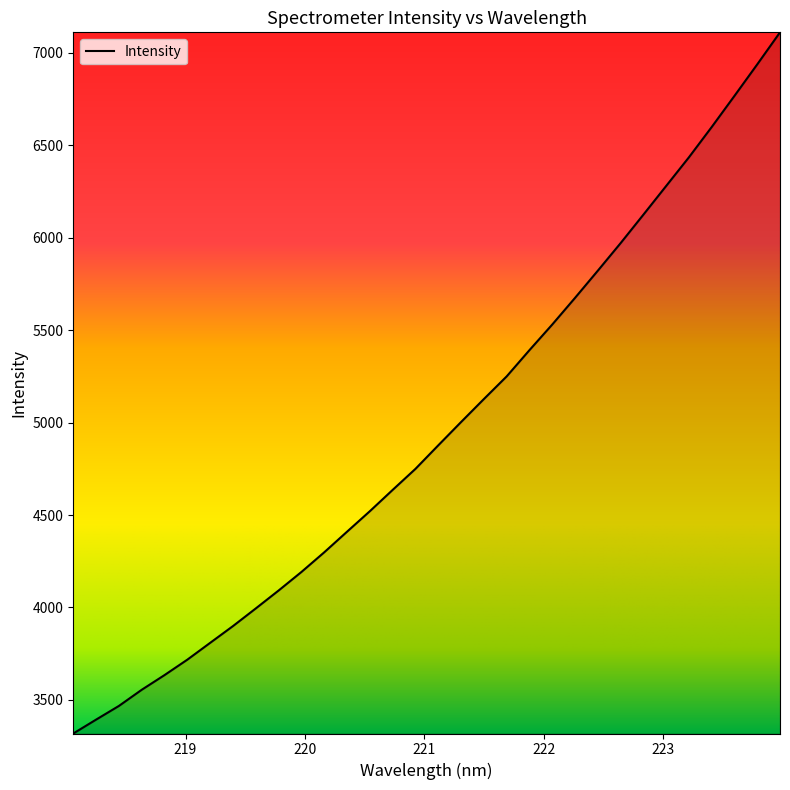

What is the difference between the maximum and minimum values?

3793.3